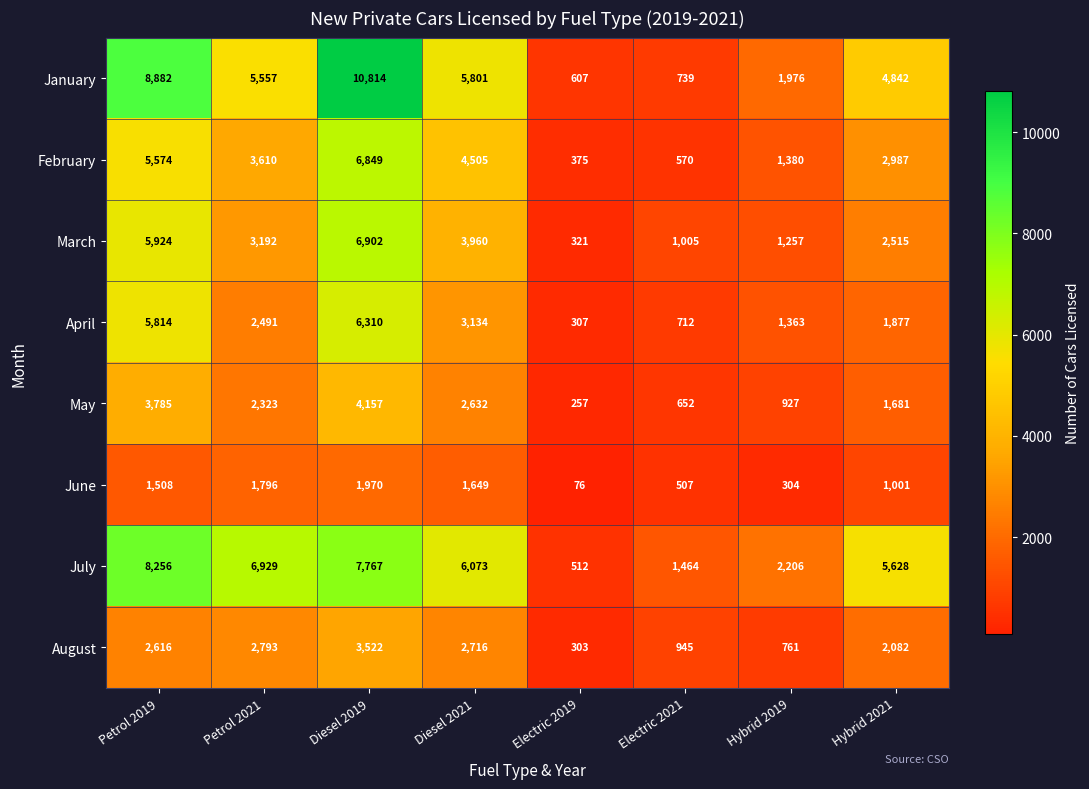

Is it true that March equals 1005 at Electric 2021?

True